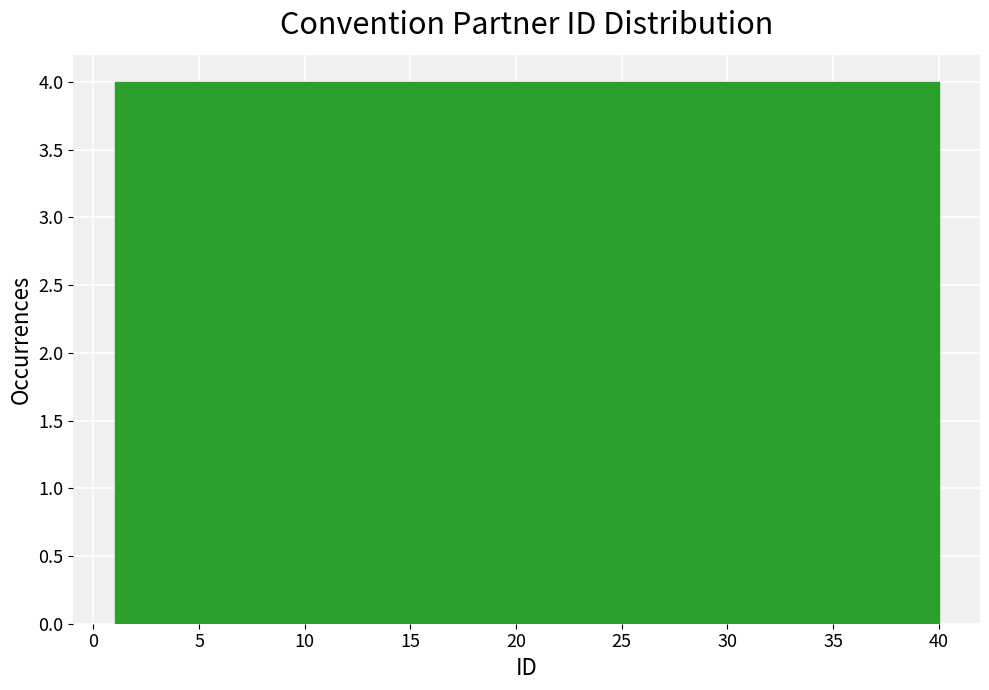

What is the height of the bar covering 4.9 to 8.8 on the x-axis? Neither the bar edges nor the heights are printed on the chart, so give them approximately, as read against the axes.

4